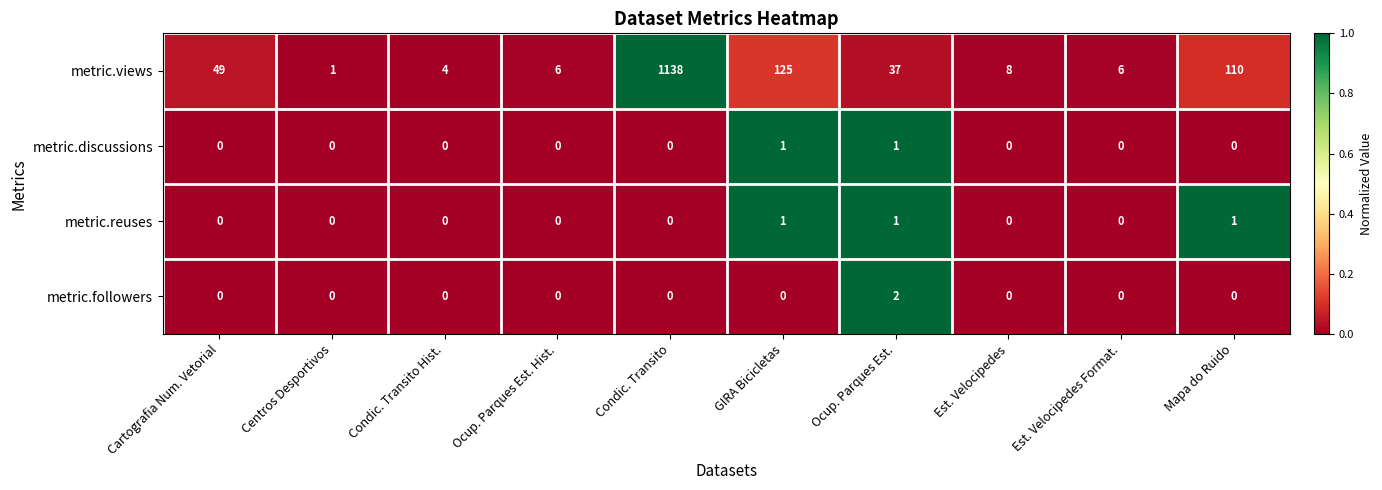

Which series has the largest total across all categories?

metric.views